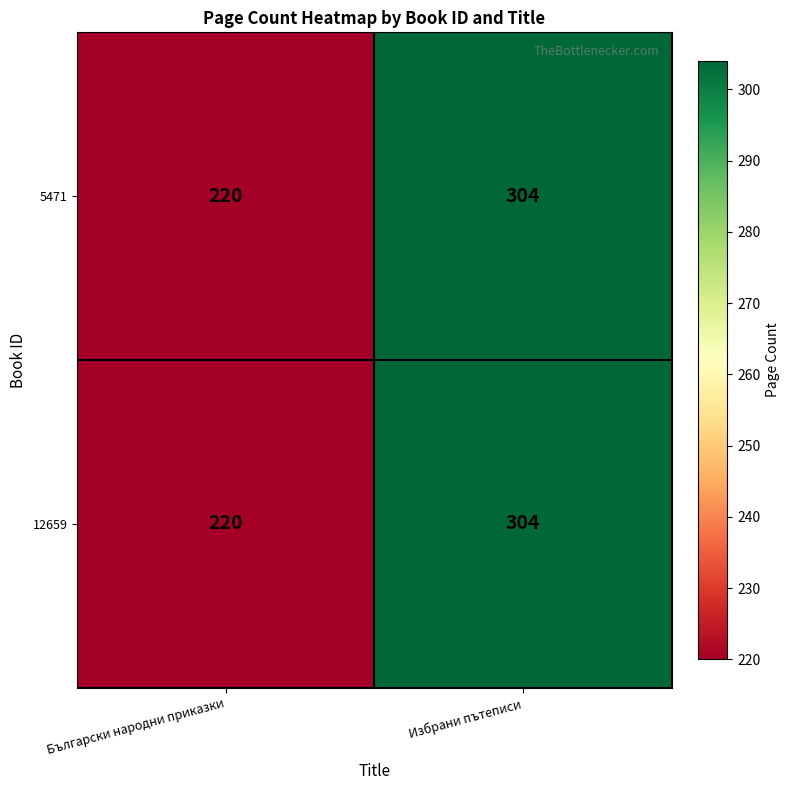

True or false: 12659 has a value of 379 at Български народни приказки.

False